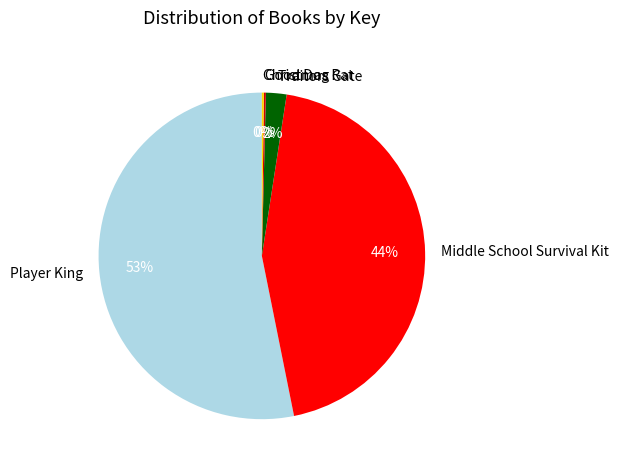

Which slice is the largest?

Player King